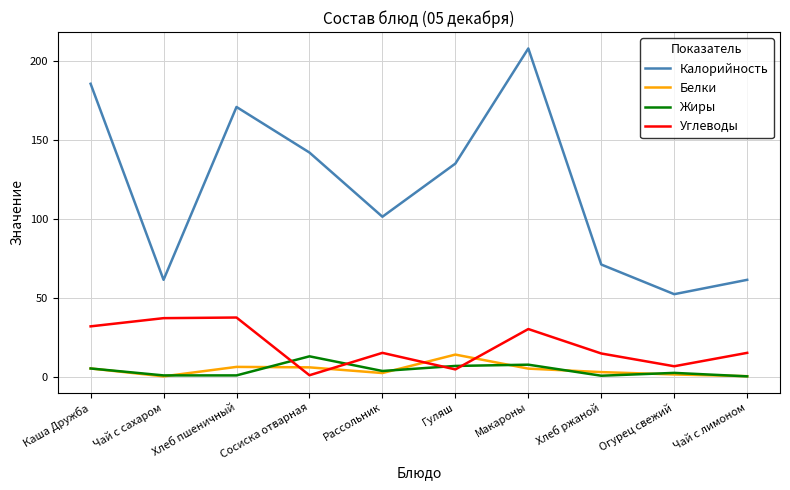

Between Хлеб пшеничный and Хлеб ржаной, which series saw the biggest shift?

Калорийность